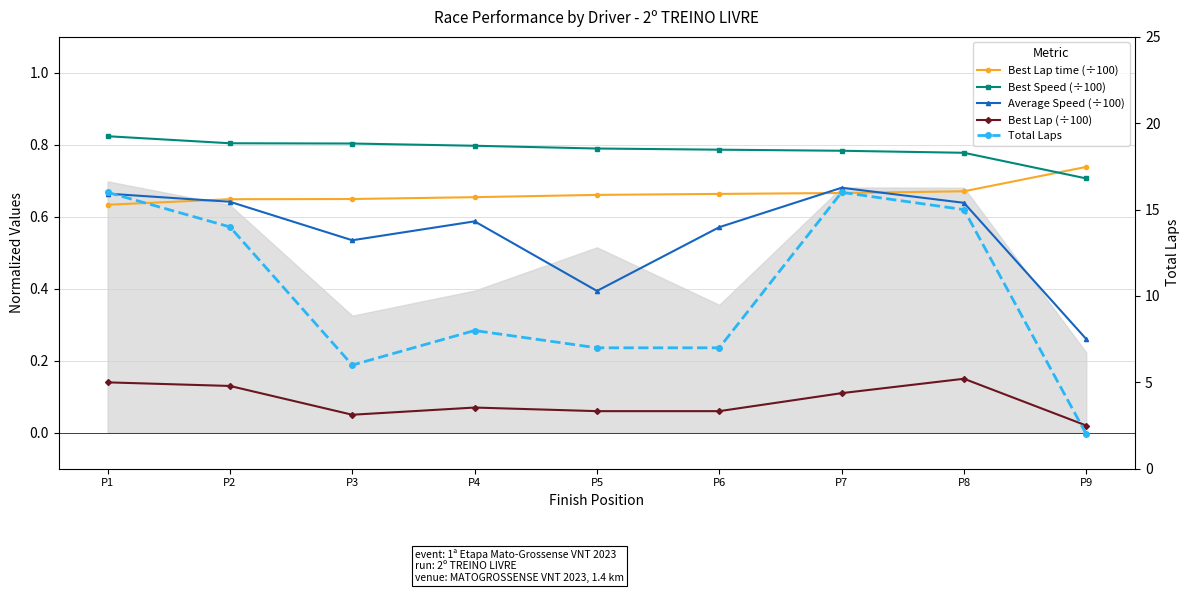

How many lines are shown in the chart?

5